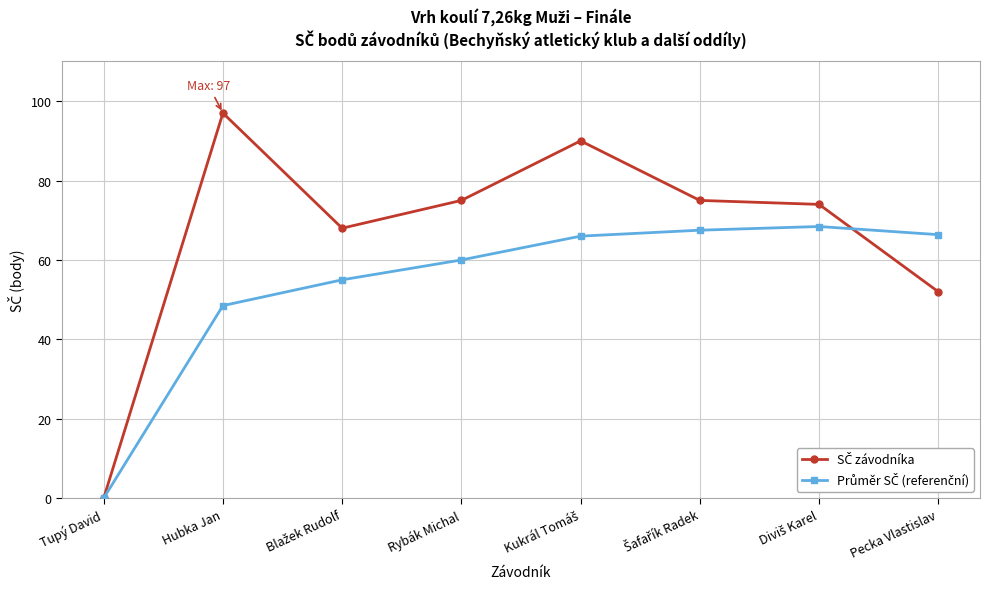

What is the maximum value shown in the chart?

97.0